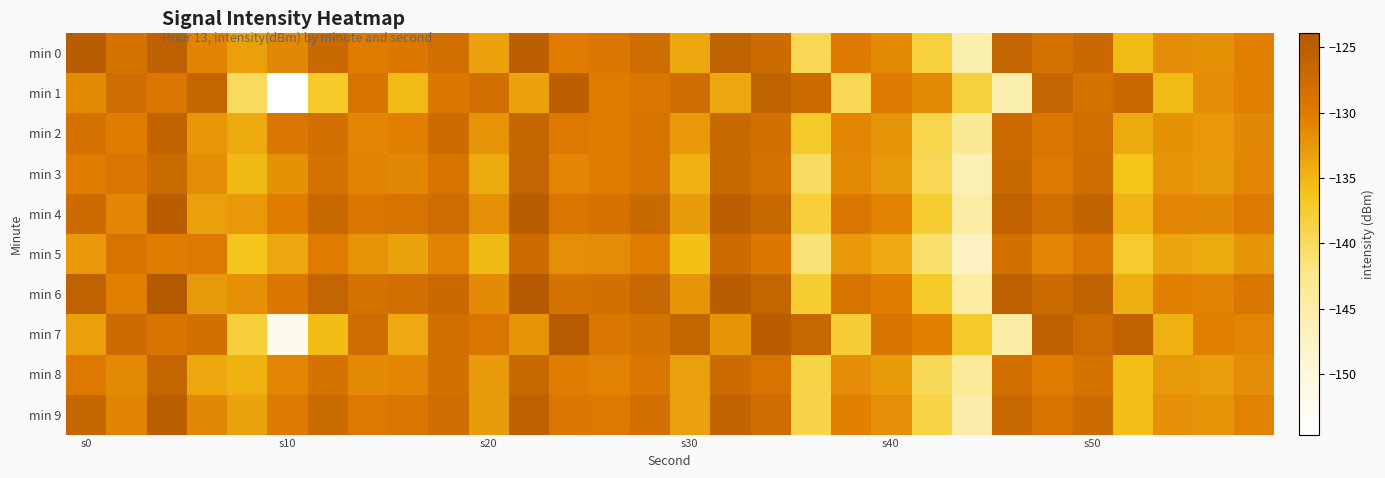

Which series has the largest total across all categories?

min 6